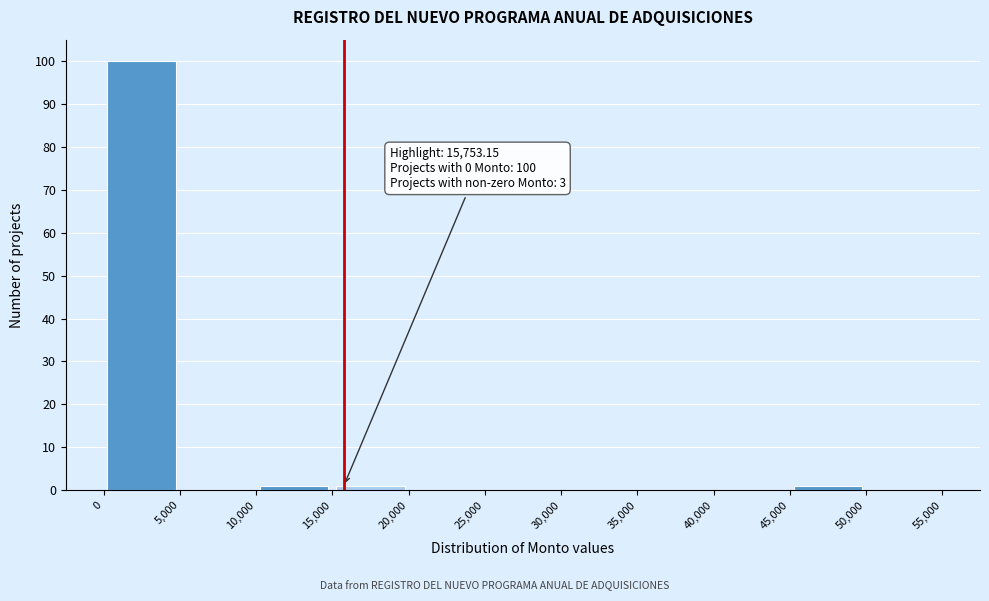

Which range on the x-axis has the tallest bar?

0 to 5,000